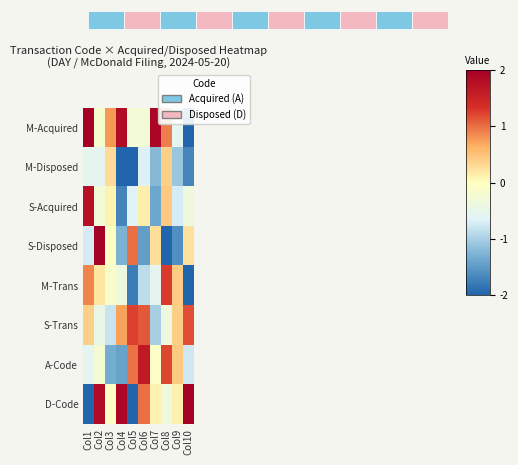

True or false: M-Acquired has a value of 0.9 at Col1.

False